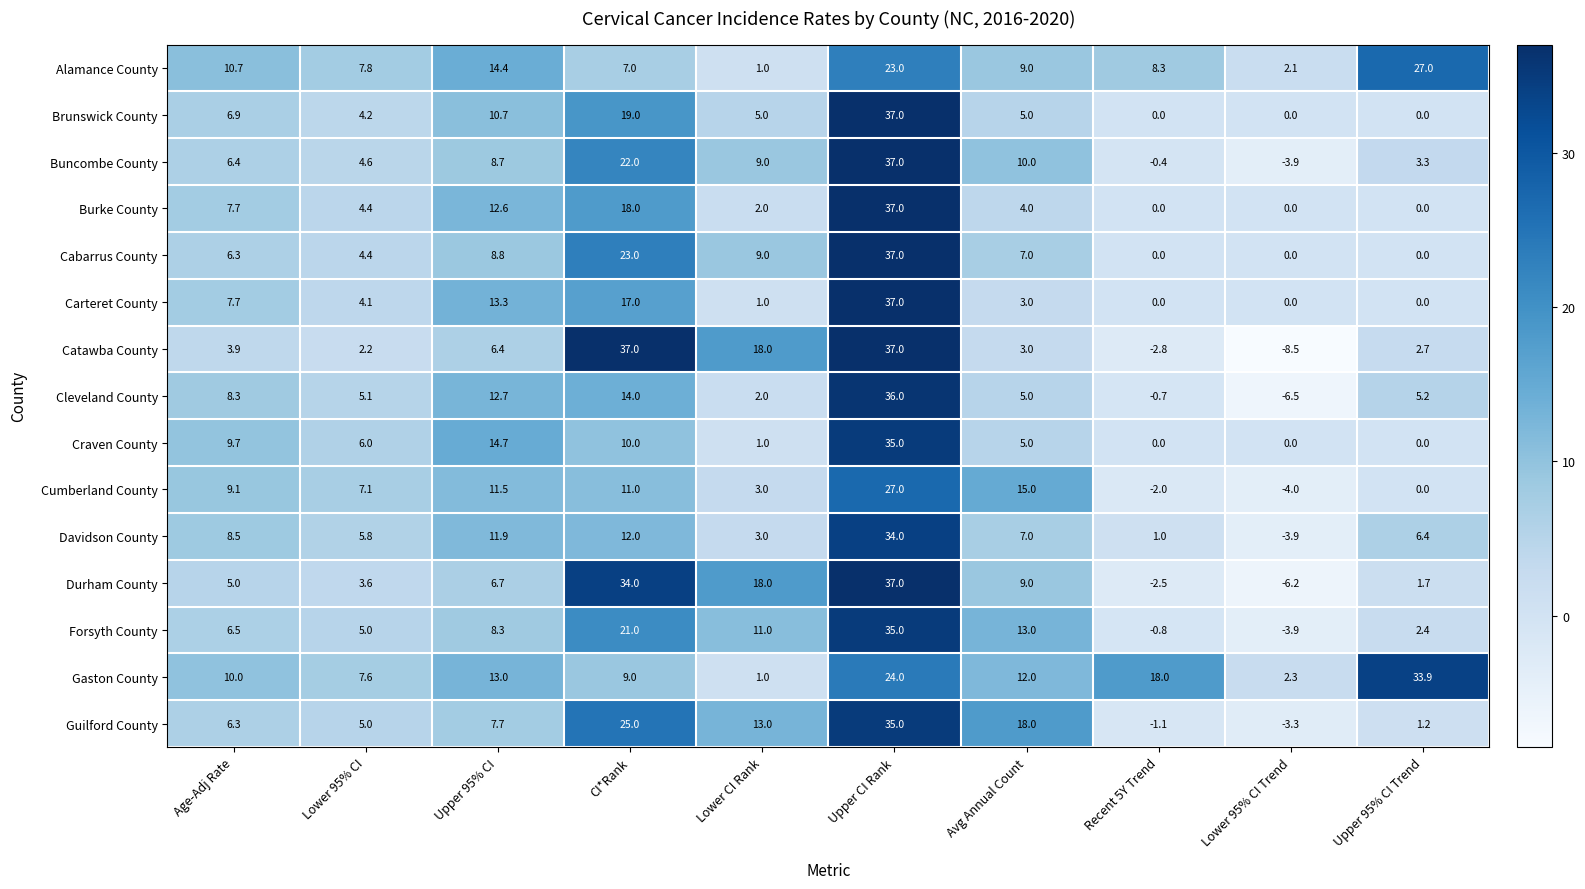

What is the total value across all series at Recent 5Y Trend?

17.0